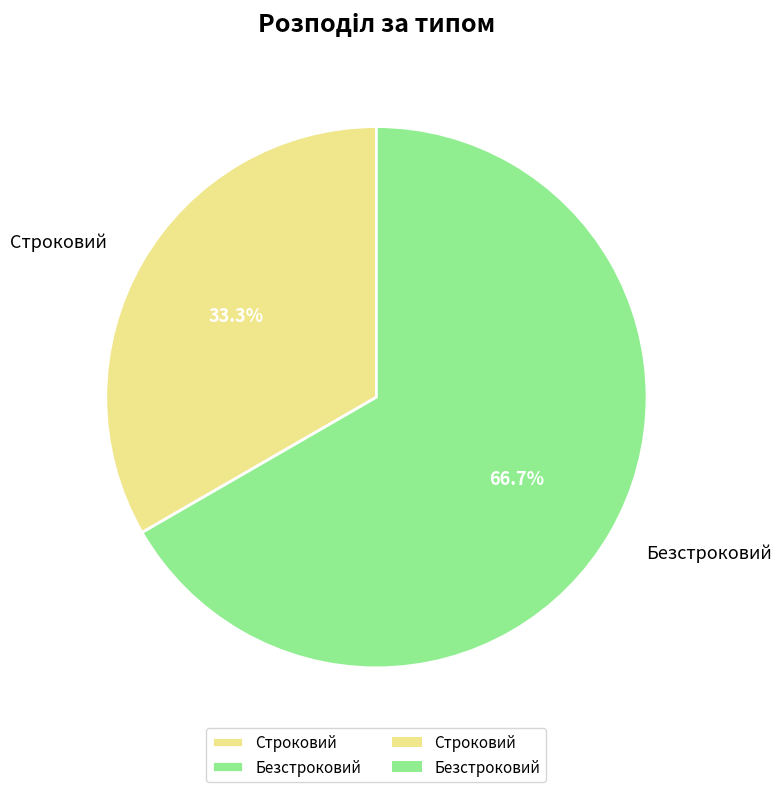

To the nearest percent, what is the combined percentage of Безстроковий and Строковий?

100%